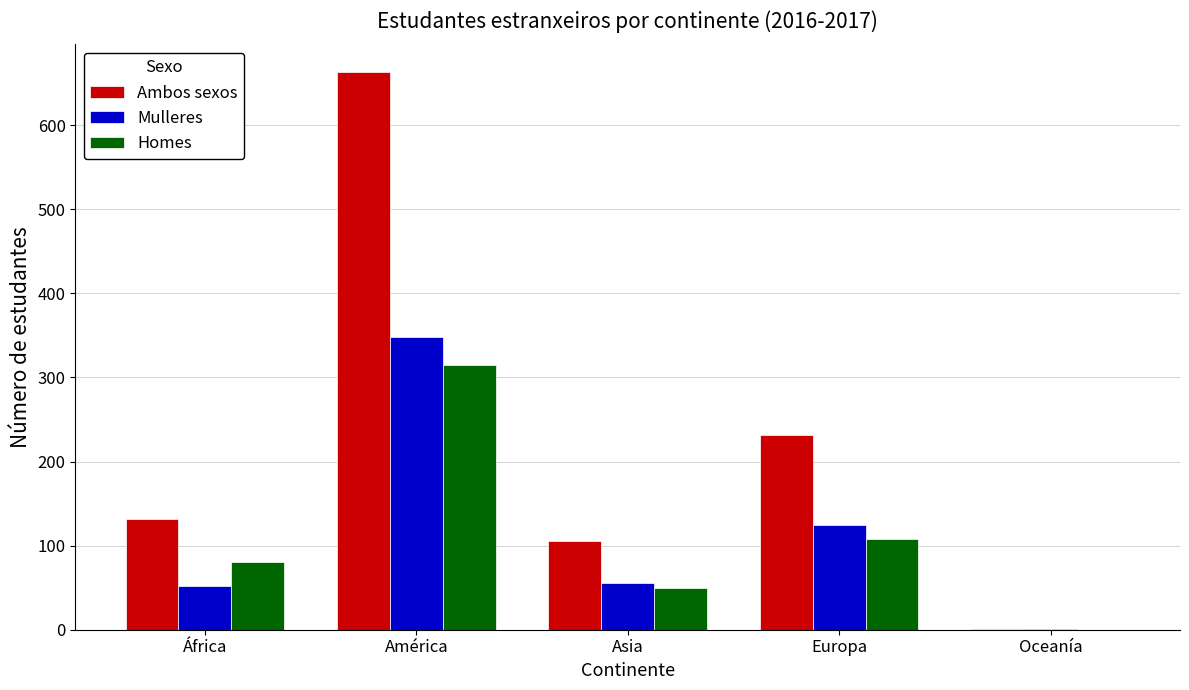

Between América and Oceanía, which series saw the biggest shift?

Ambos sexos